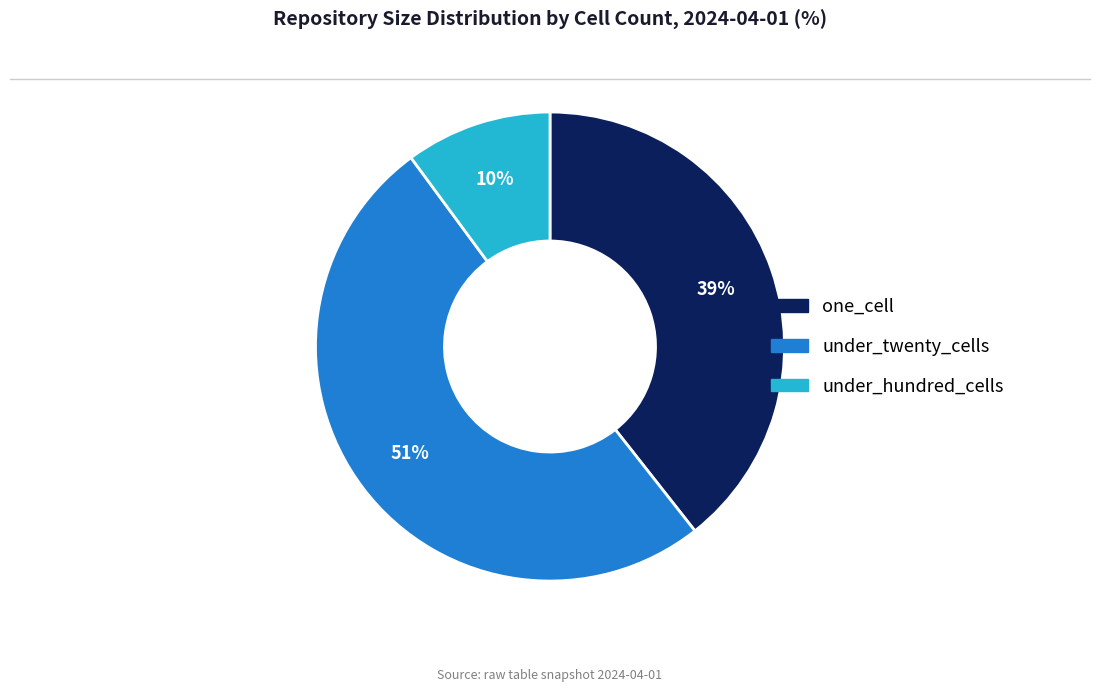

How many segments does this pie chart have?

3